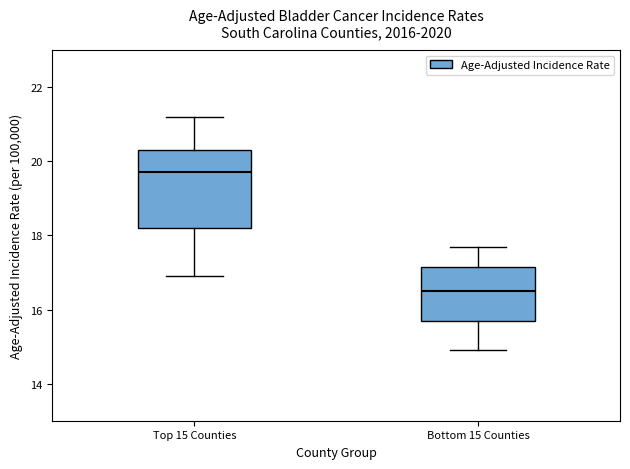

Reading left to right, transcribe this box plot: for each box, give where its median line is, the range the box spans, and where its two whiskers end, as read against the y-axis. The values are not printed on the chart, so give them approximately, as read against the axis.

Top 15 Counties: median 19.8, box 18.2 to 20.4, whiskers 17.0 to 21.2
Bottom 15 Counties: median 16.6, box 15.8 to 17.2, whiskers 15.0 to 17.8